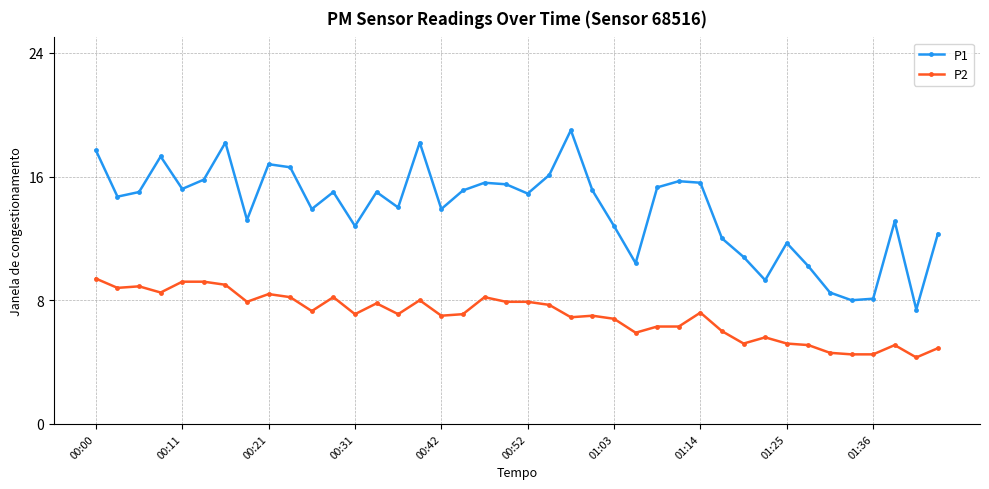

Which series has the widest spread of values?

P1